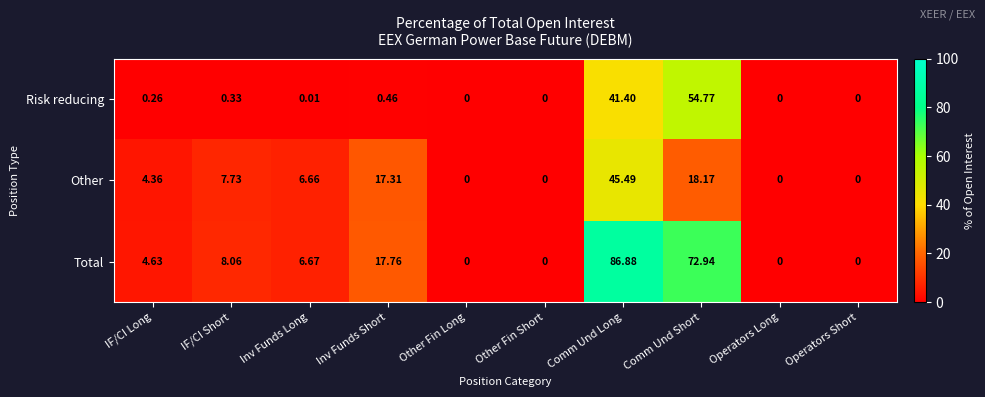

Rank the series by their maximum value, from lowest to highest.

Other, Risk reducing, Total